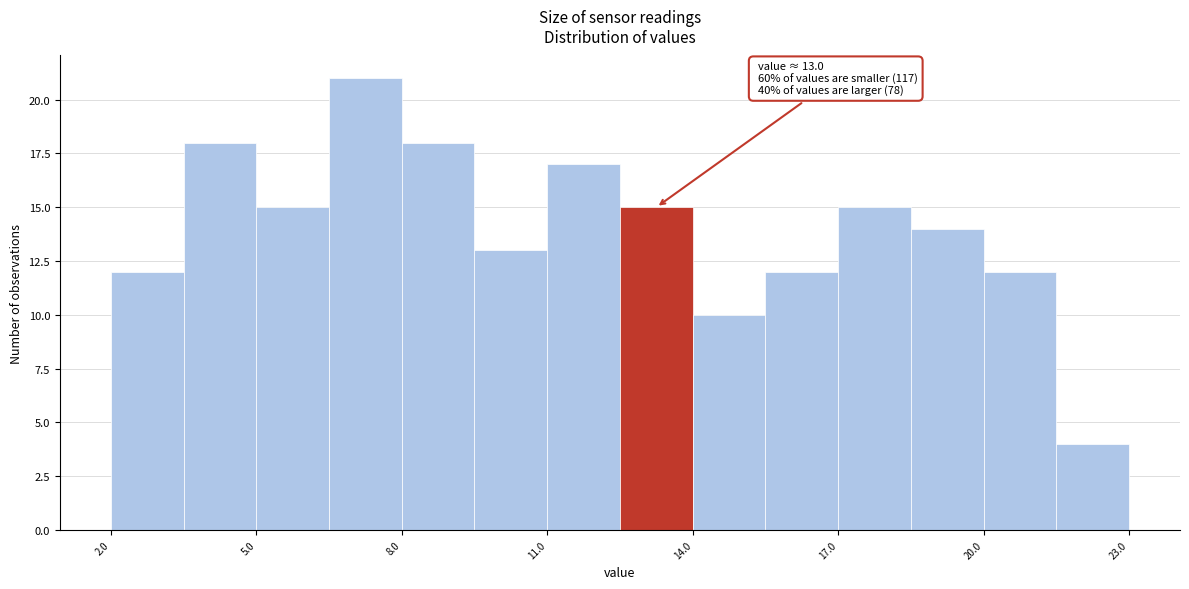

Read against the x-axis, roughly where is the centre of the tallest bar?

7.5